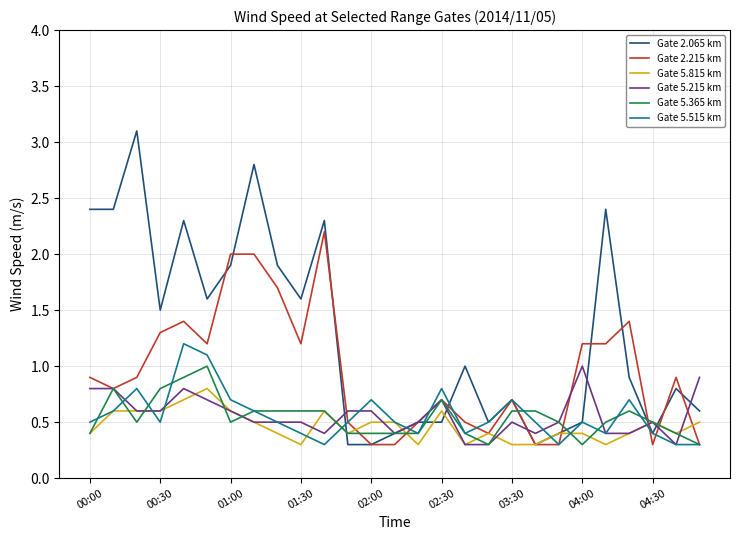

Which series has the largest total across all categories?

Gate 2.065 km